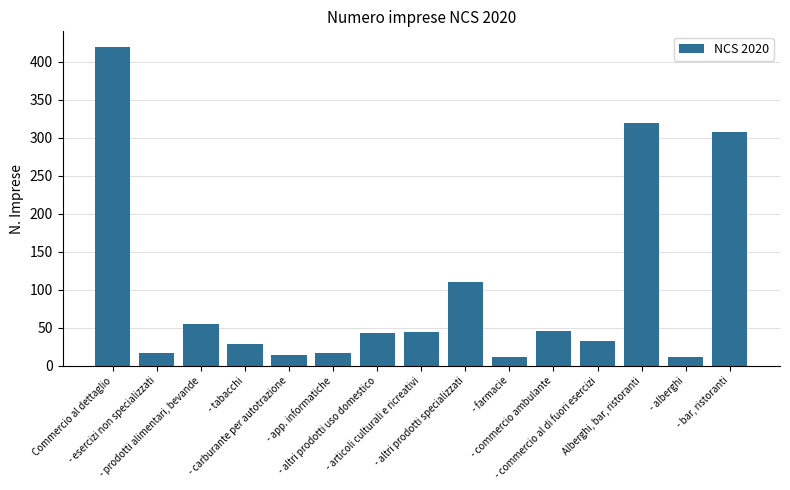

What value does the data have at - altri prodotti uso domestico?

42.8